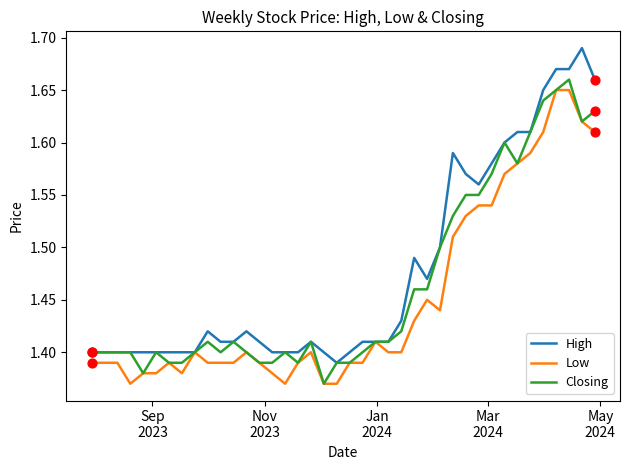

List the series in order of their overall mean, highest first.

High, Closing, Low